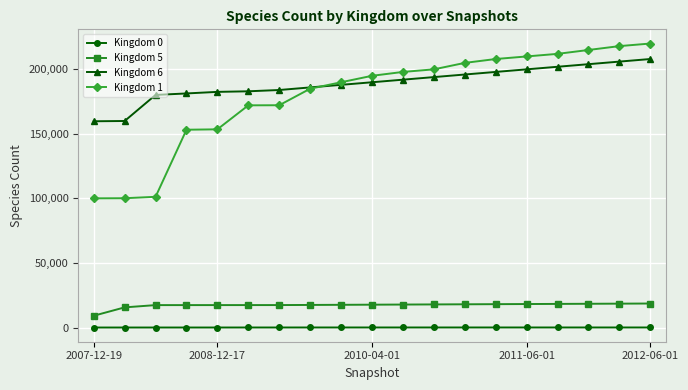

What is the maximum value shown in the chart?

220000